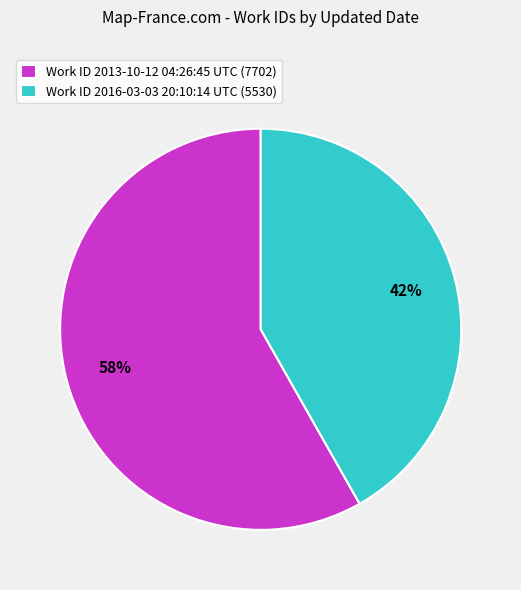

Combined, do Work ID 2016-03-03 20:10:14 UTC (5530) and Work ID 2013-10-12 04:26:45 UTC (7702) account for over 50%?

Yes